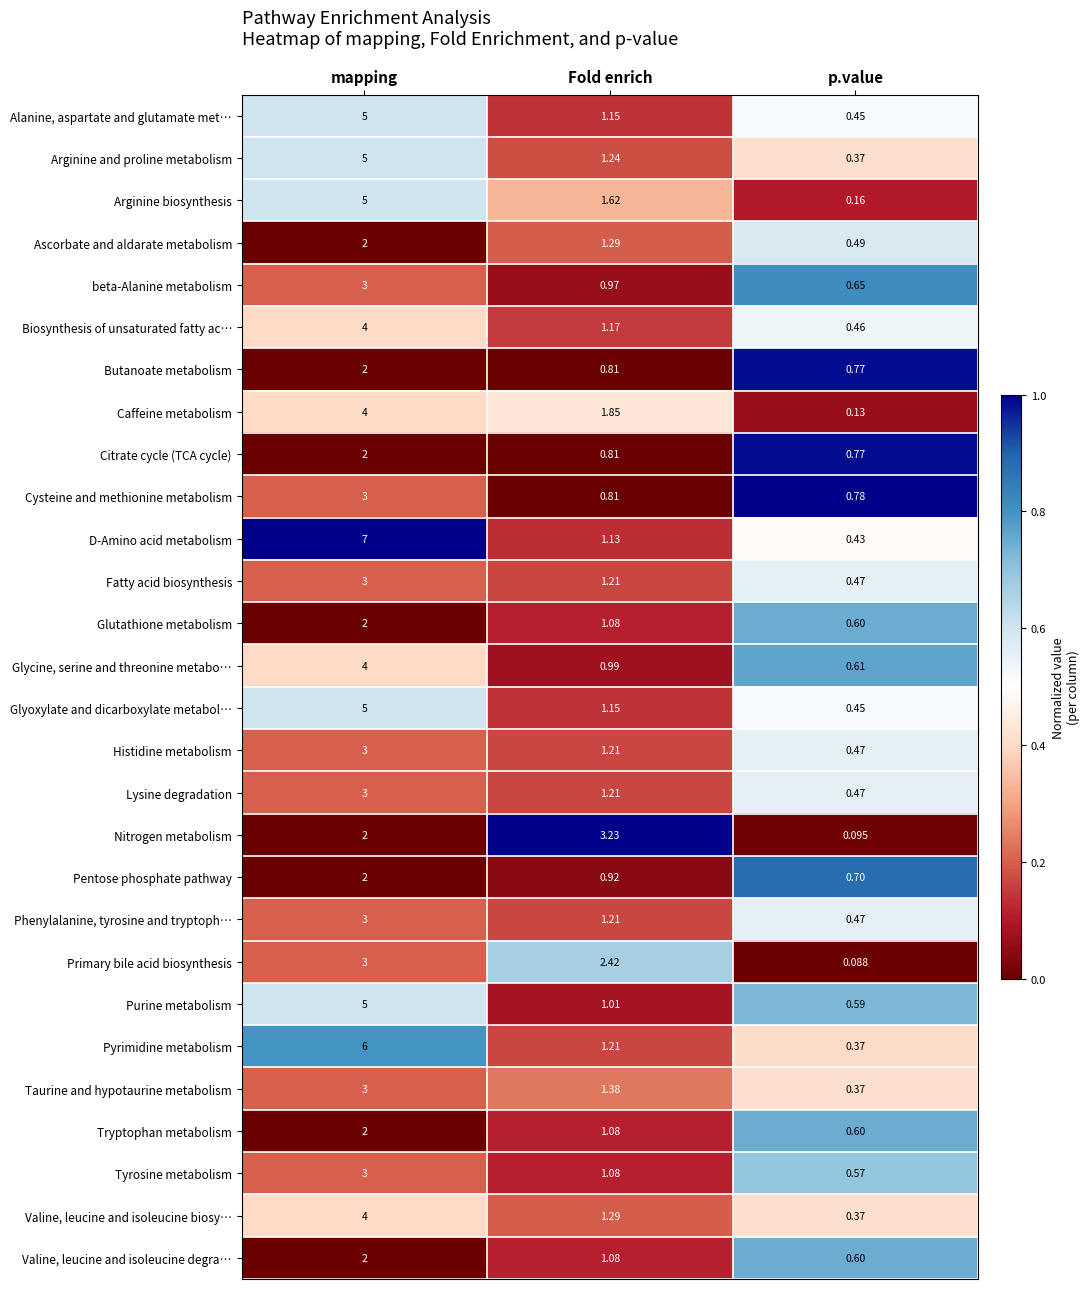

At which category is the sum across all series the highest?

mapping